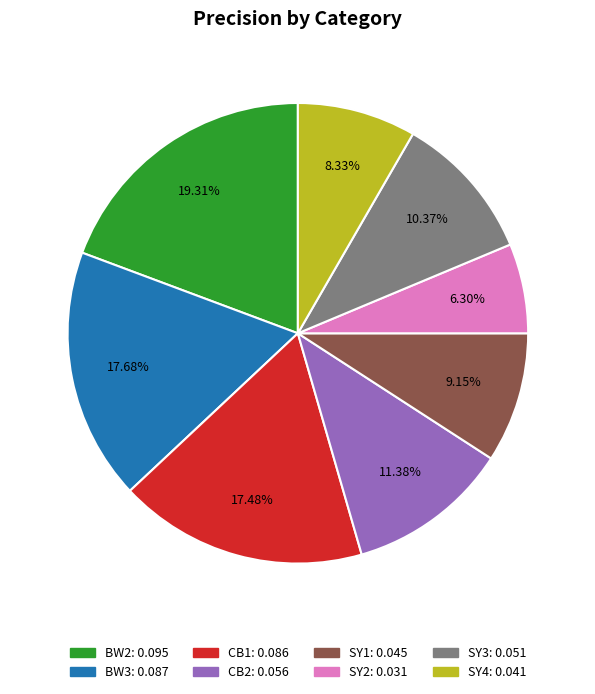

Does any single category account for the majority?

No